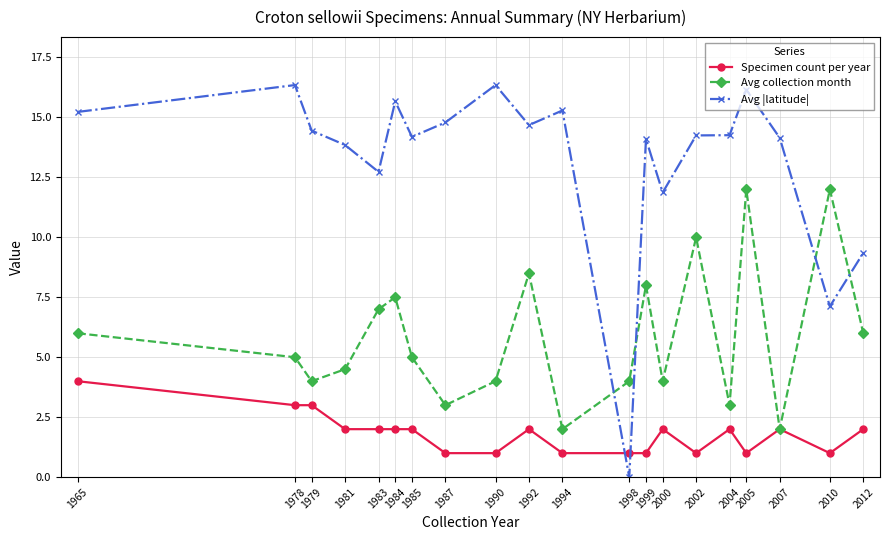

List the series in order of their overall mean, lowest first.

Specimen count per year, Avg collection month, Avg |latitude|